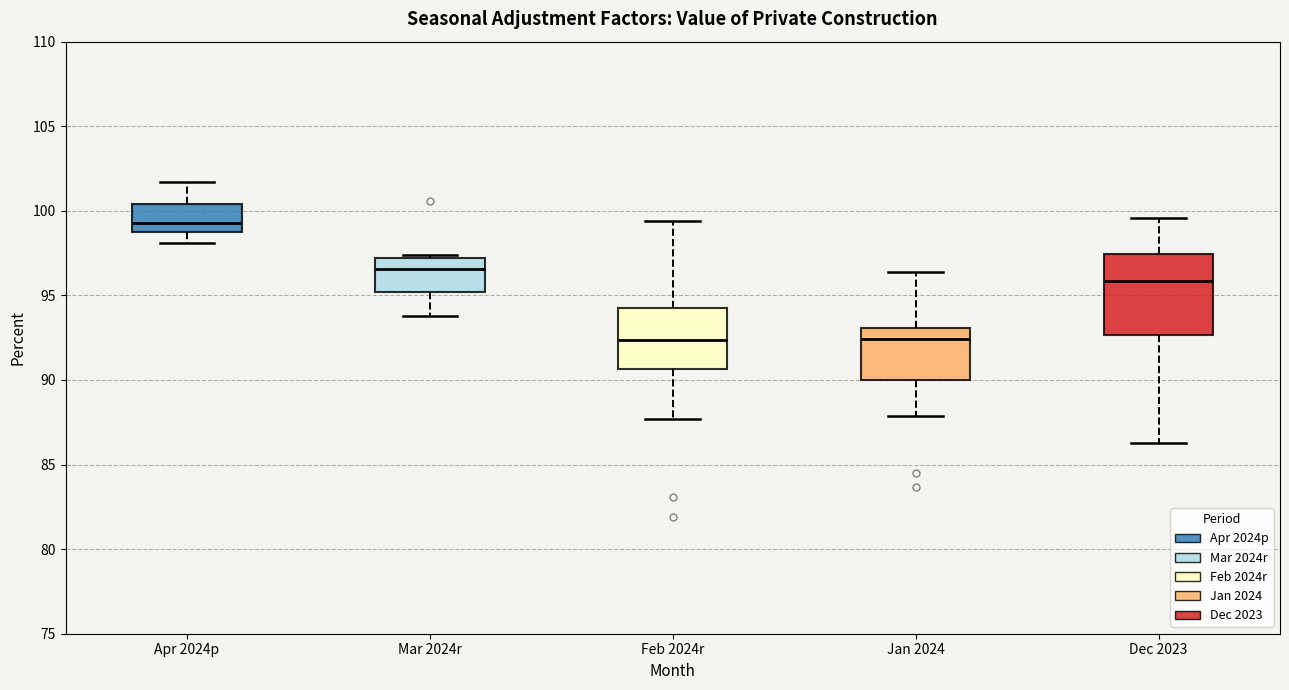

Which box is the tallest, from its lower edge to its upper edge?

Dec 2023